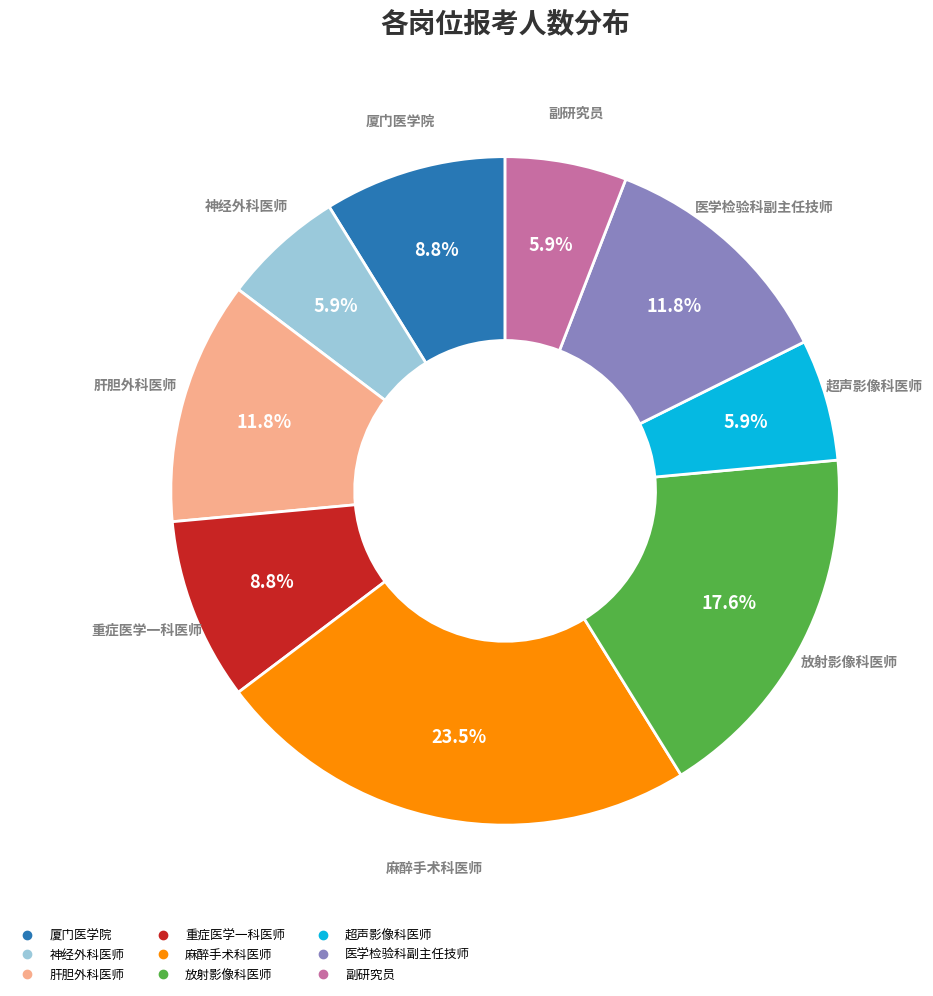

How many segments does this pie chart have?

9